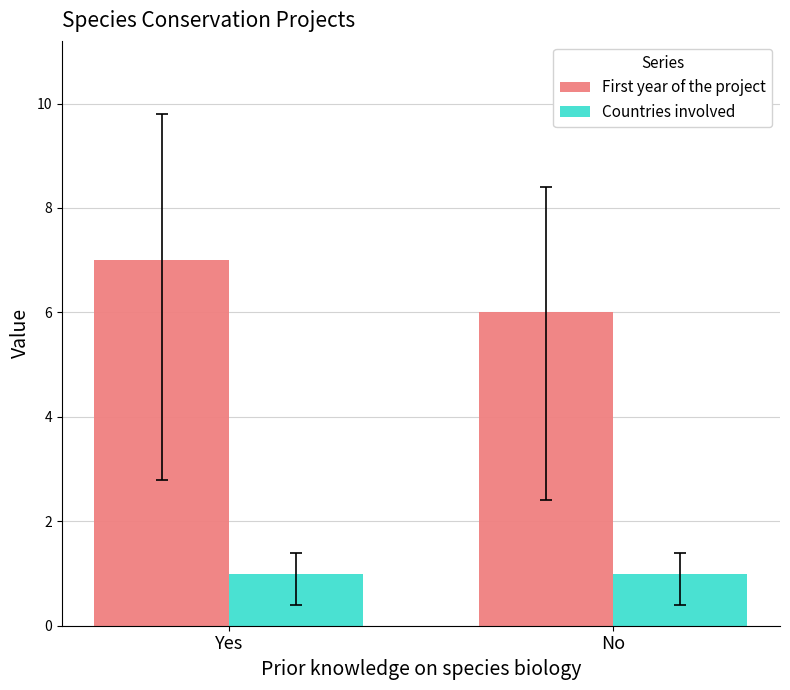

Which series has the widest spread of values?

First year of the project